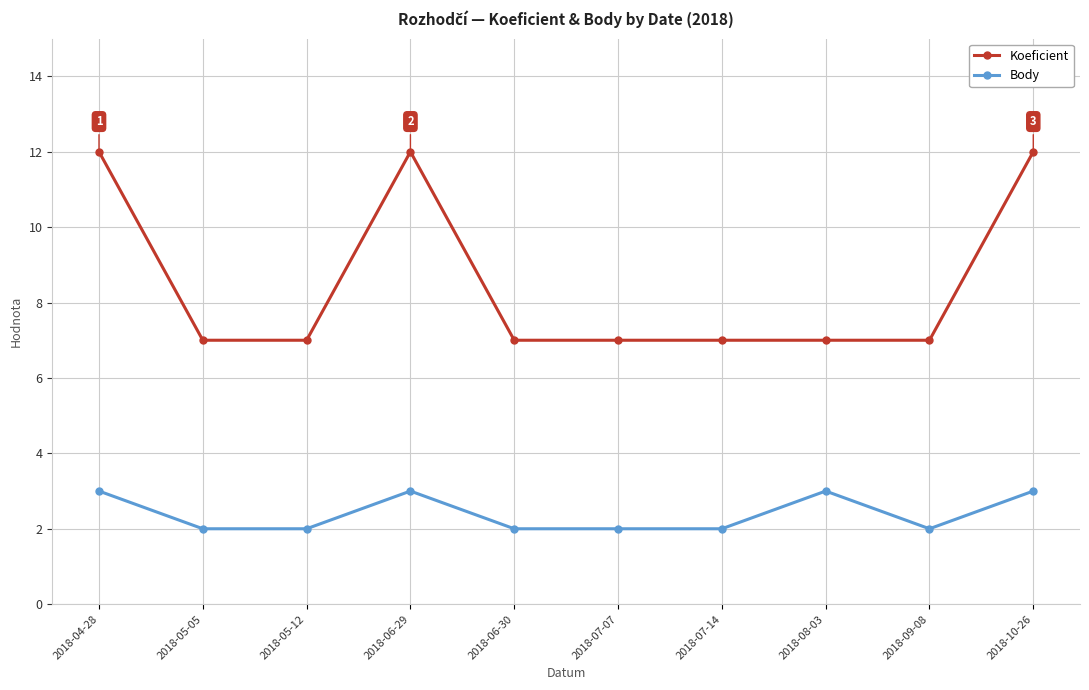

What is the greatest value displayed?

12